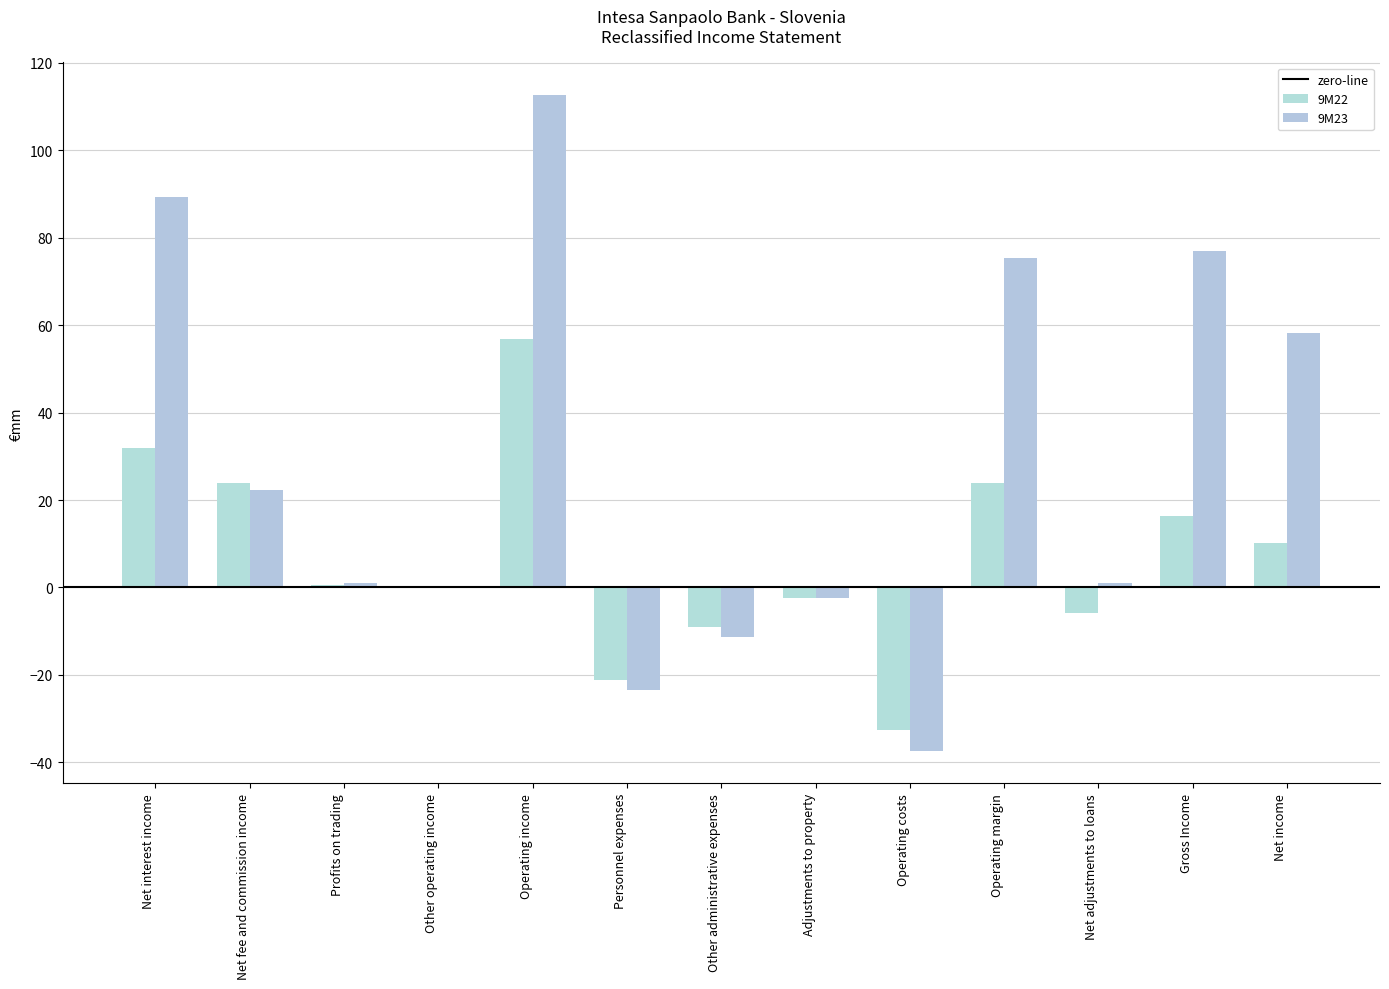

What is the total value across all series at Operating margin?

99.3